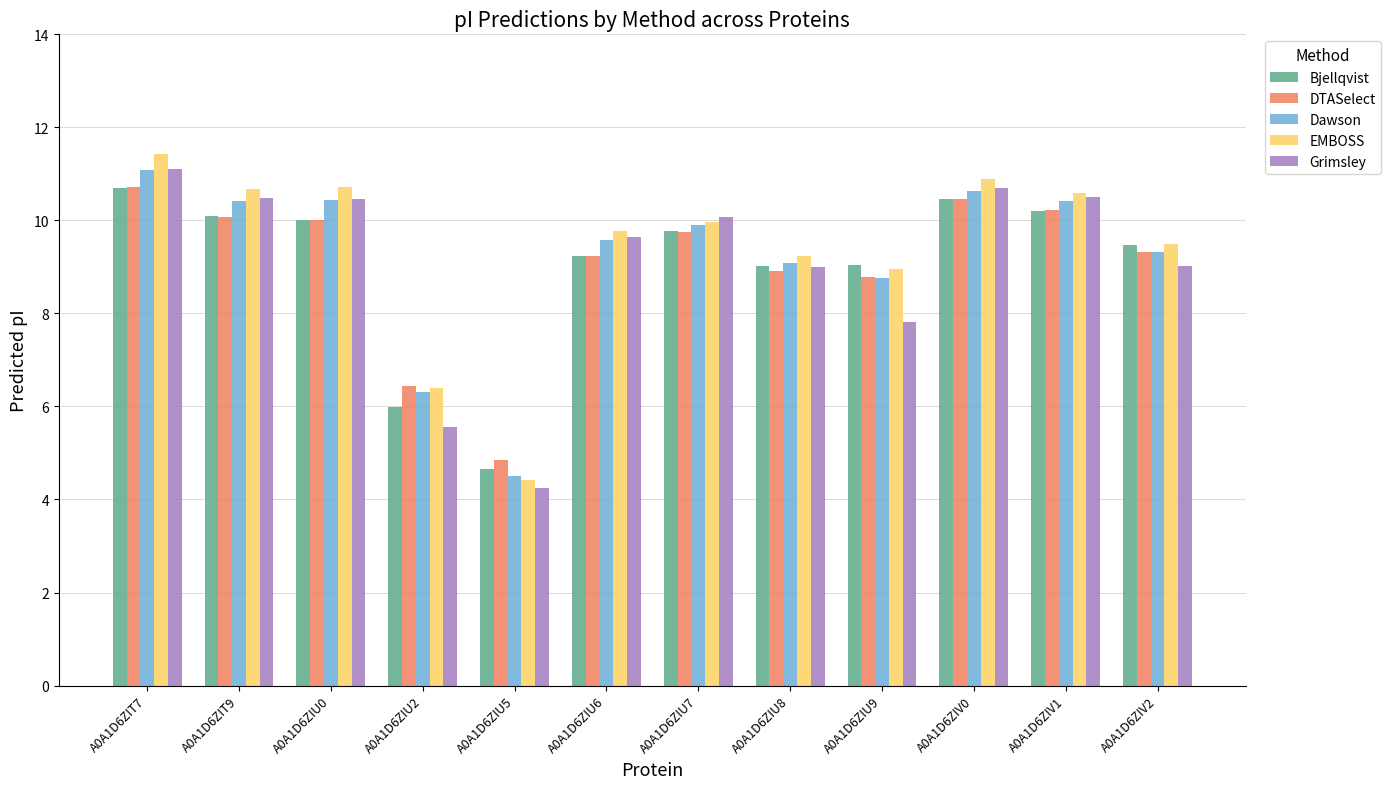

The EMBOSS series shows 16.3 at A0A1D6ZIU6. True or false?

False